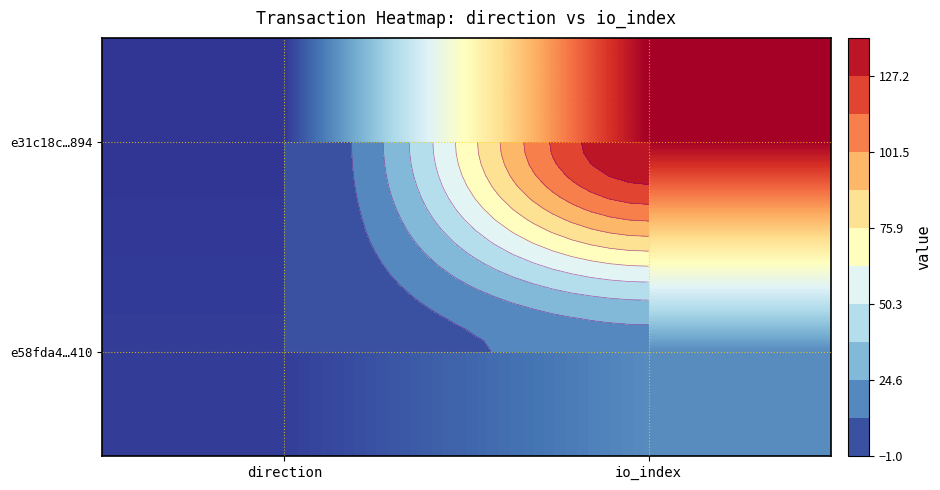

What is the difference between the e58fda4…410 values at direction and io_index?

18